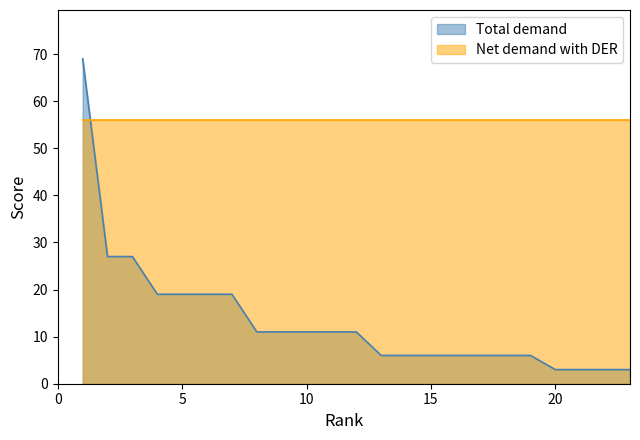

Which category has the highest value across all series?

1